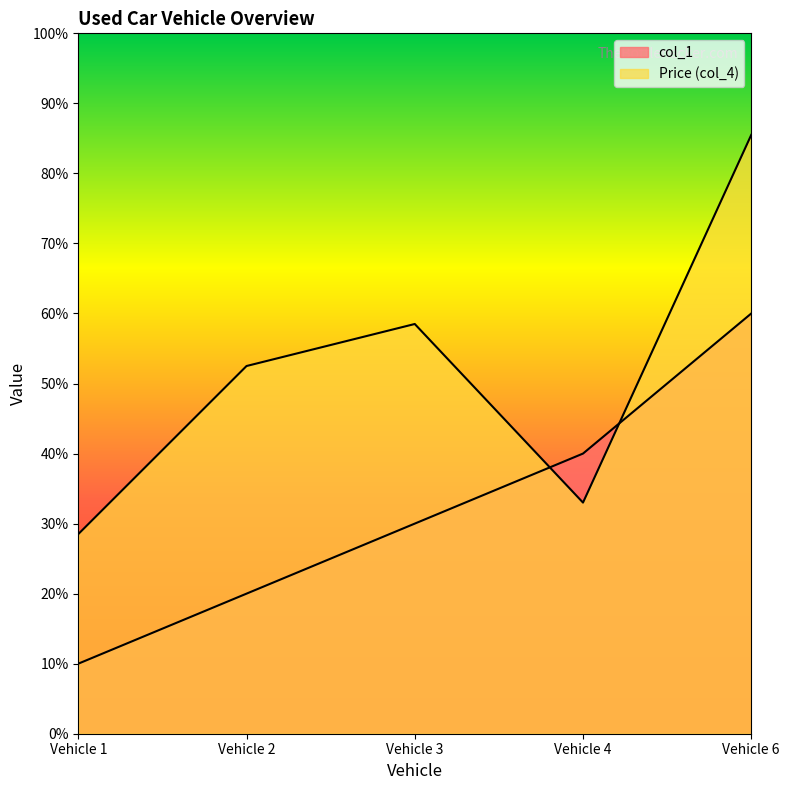

How many lines are shown in the chart?

2